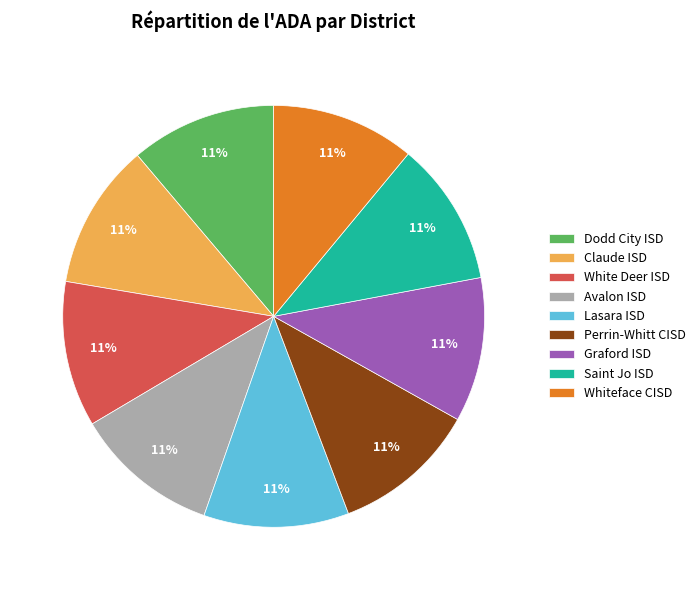

Approximately how many times larger is the value at Whiteface CISD compared to Saint Jo ISD?

1.0